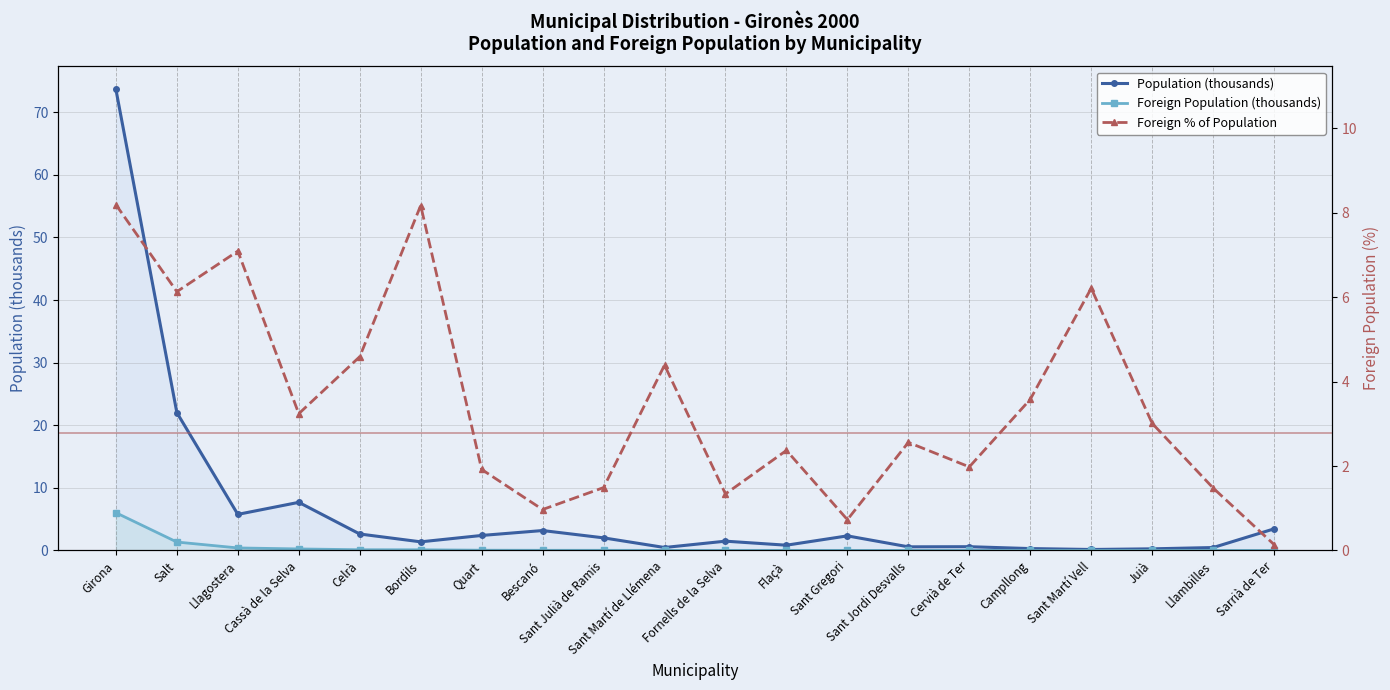

Which has a higher value, Quart or Bordils?

Quart